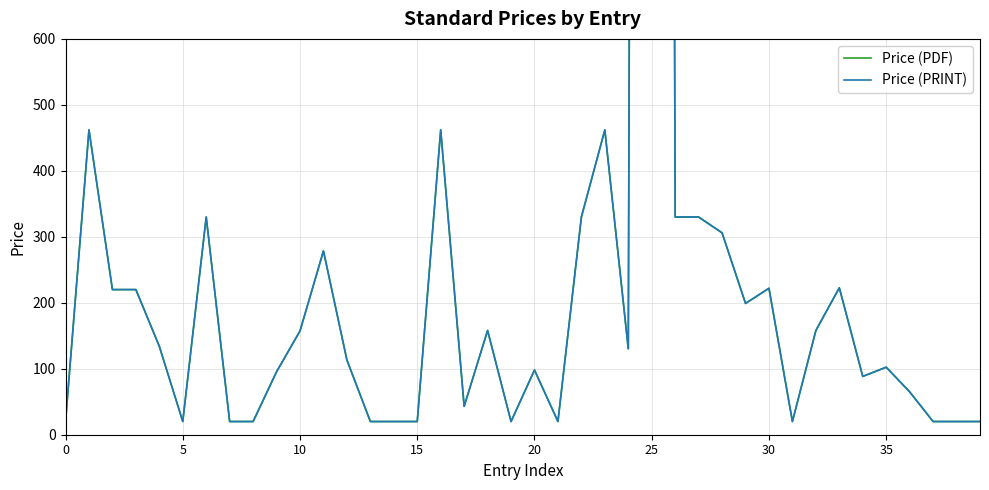

True or false: Price (PRINT) has a value of 52.8 at 30.

False